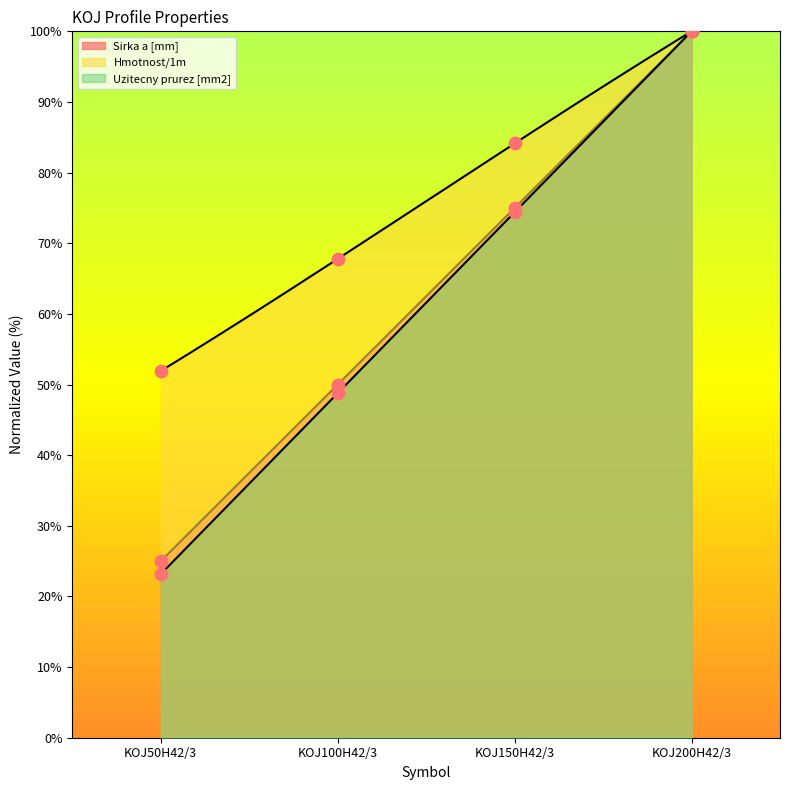

Which series has the largest total across all categories?

Hmotnost/1m